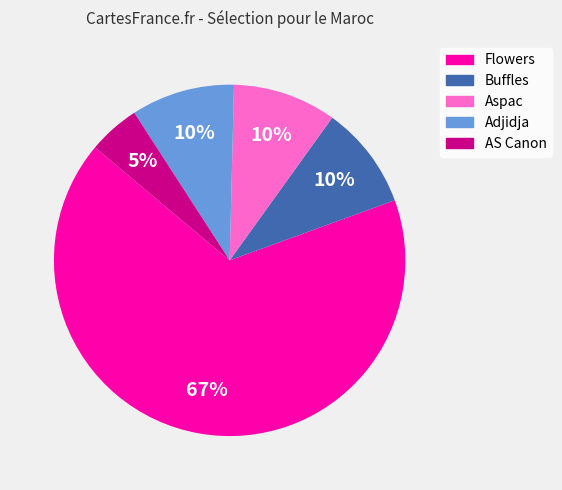

Is there a majority slice in this chart?

Yes